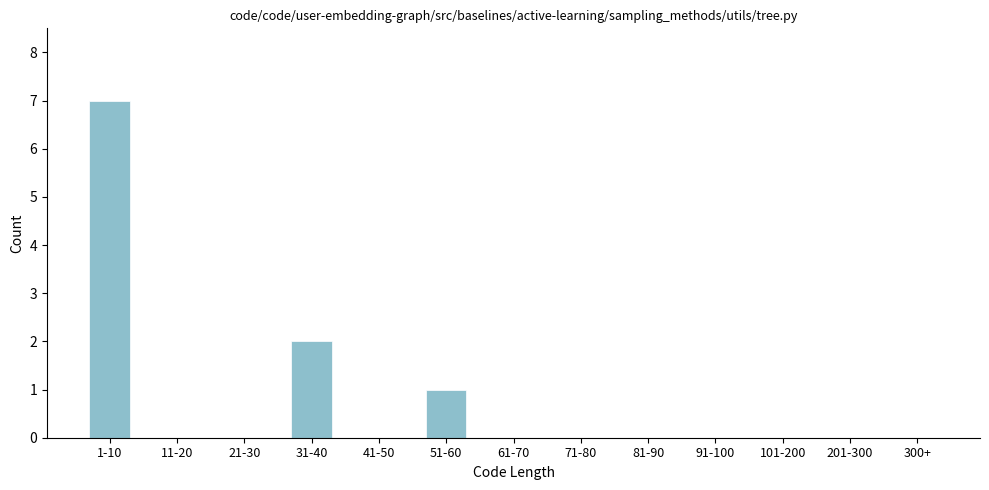

Reading left to right, extract all data points from this chart.

1-10=7	11-20=0	21-30=0	31-40=2	41-50=0	51-60=1	61-70=0	71-80=0	81-90=0	91-100=0	101-200=0	201-300=0	300+=0